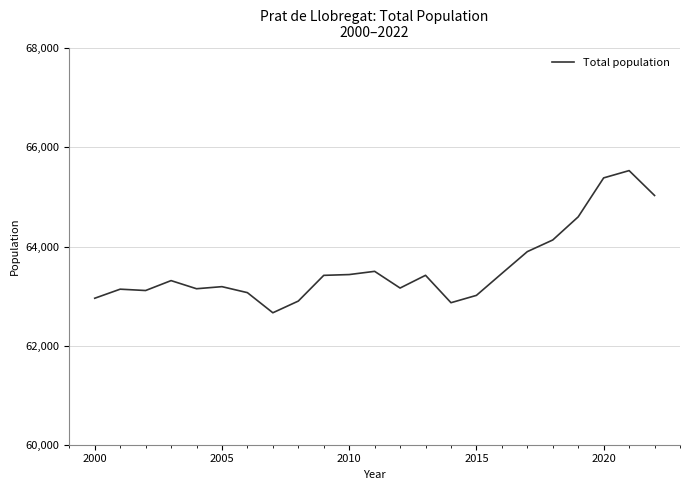

What is the smallest value displayed?

62663